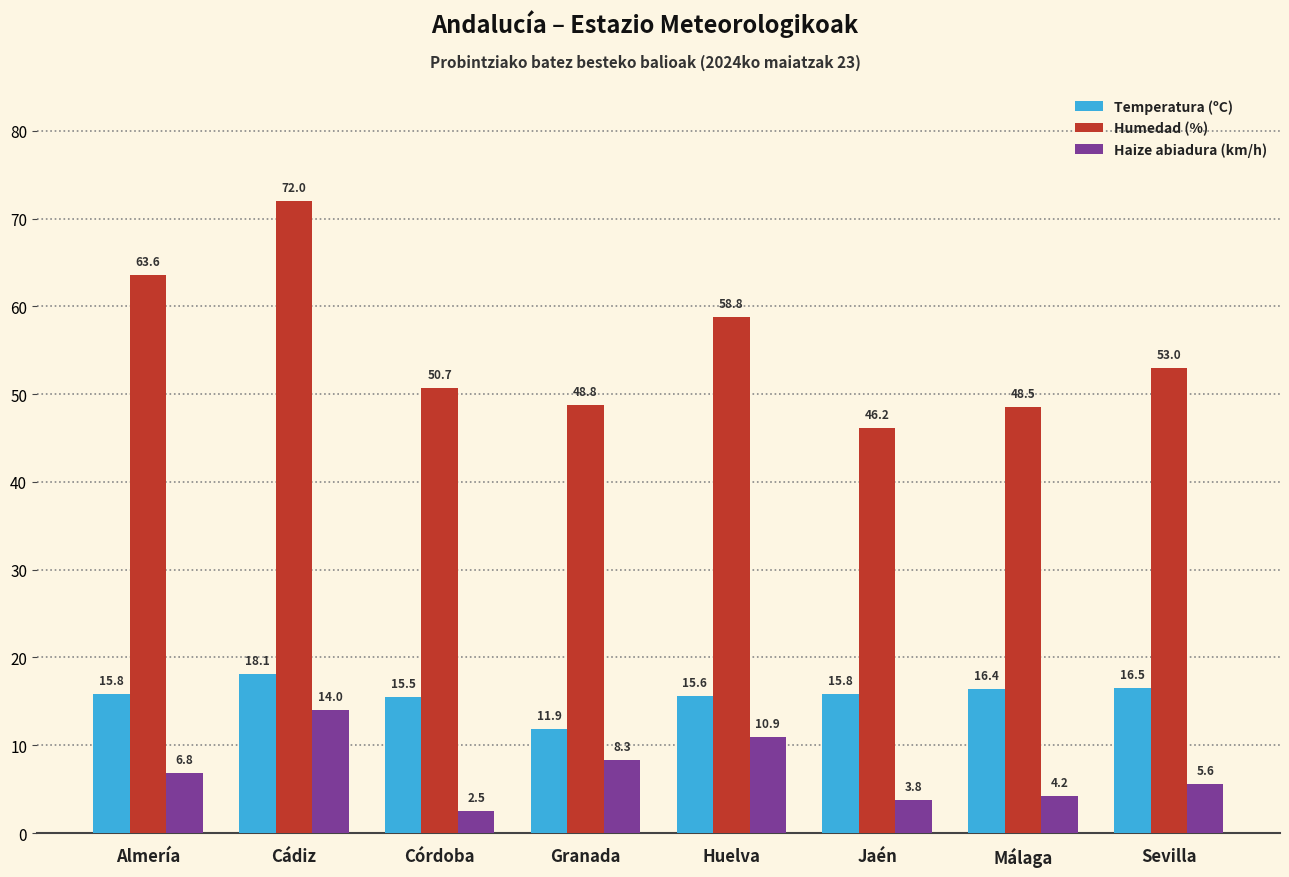

What is the sum of all Haize abiadura (km/h) values?

56.1